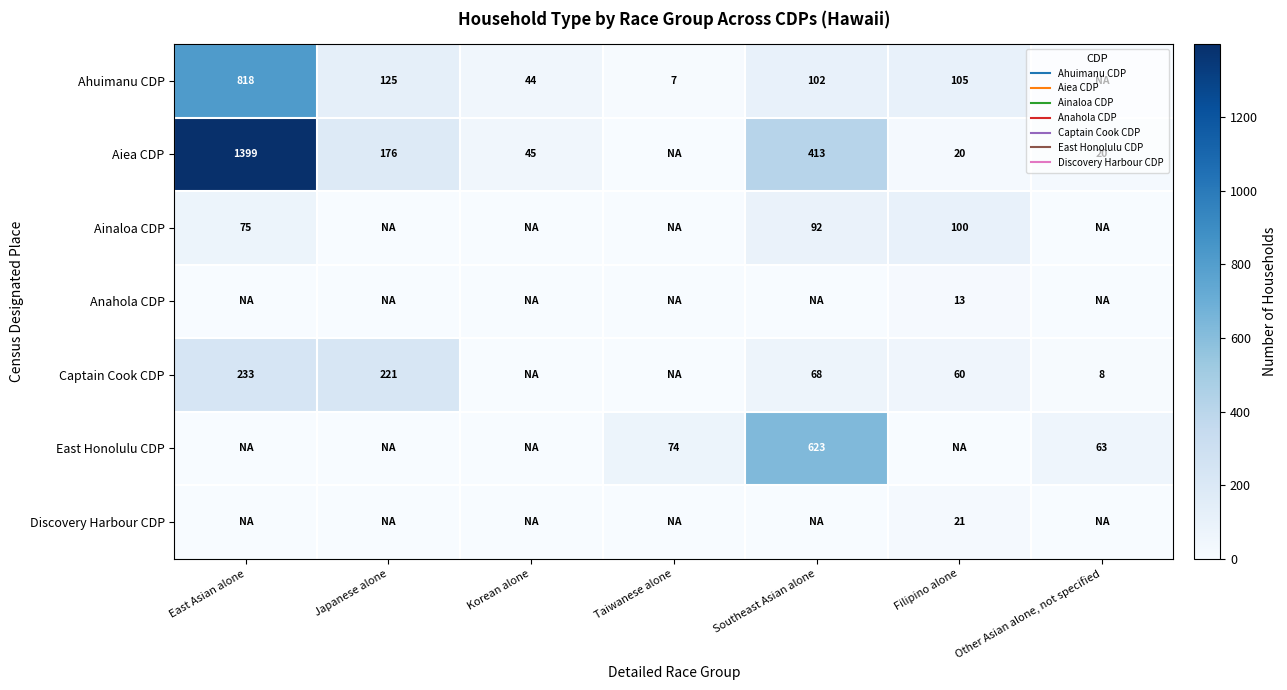

Between East Asian alone and Taiwanese alone, which series saw the biggest shift?

Aiea CDP